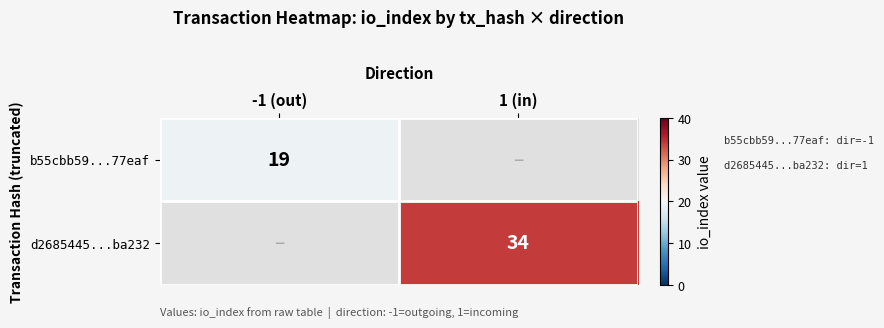

Is it true that b55cbb59...77eaf equals 19 at -1 (out)?

True